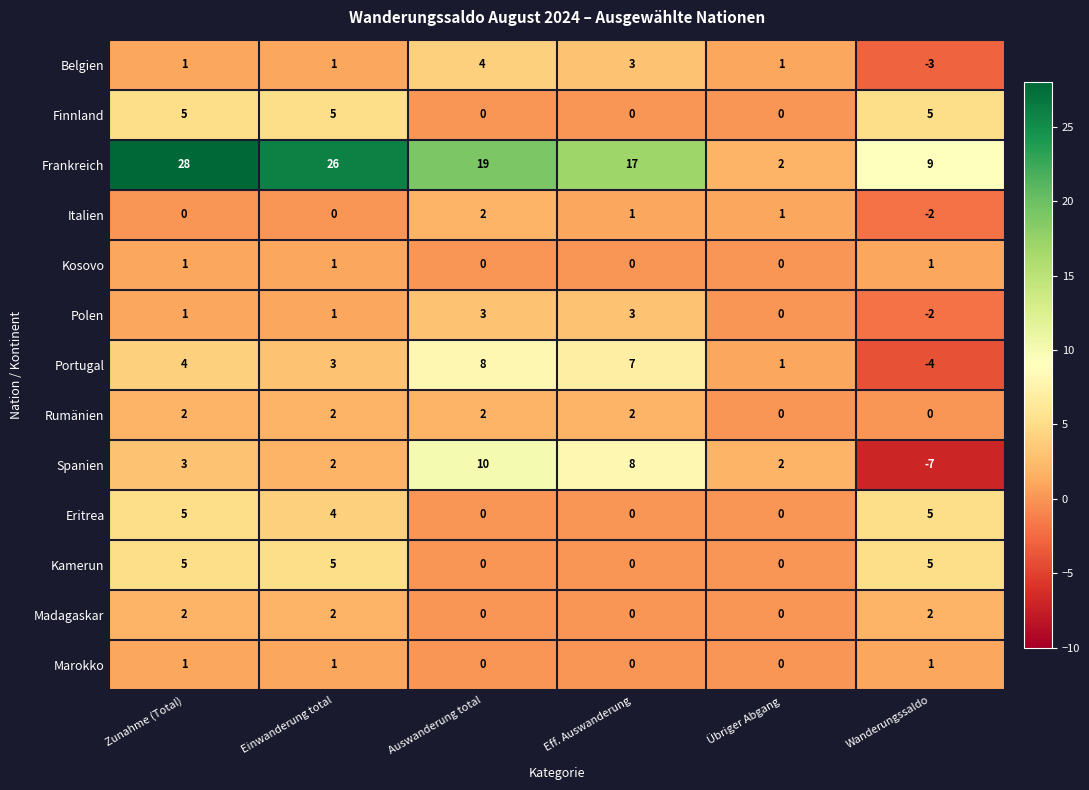

Count the Belgien values in the range 1 to 3.

4